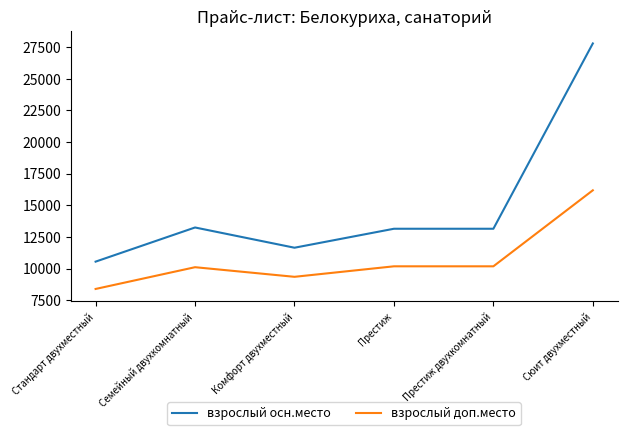

Which series has the largest total across all categories?

взрослый осн.место